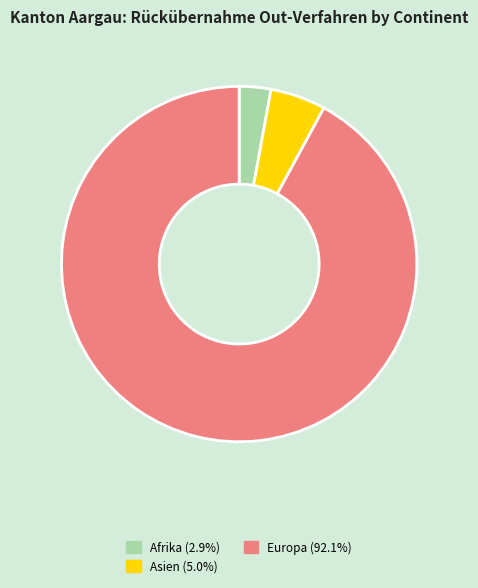

Is there any slice that represents more than half of the pie?

Yes